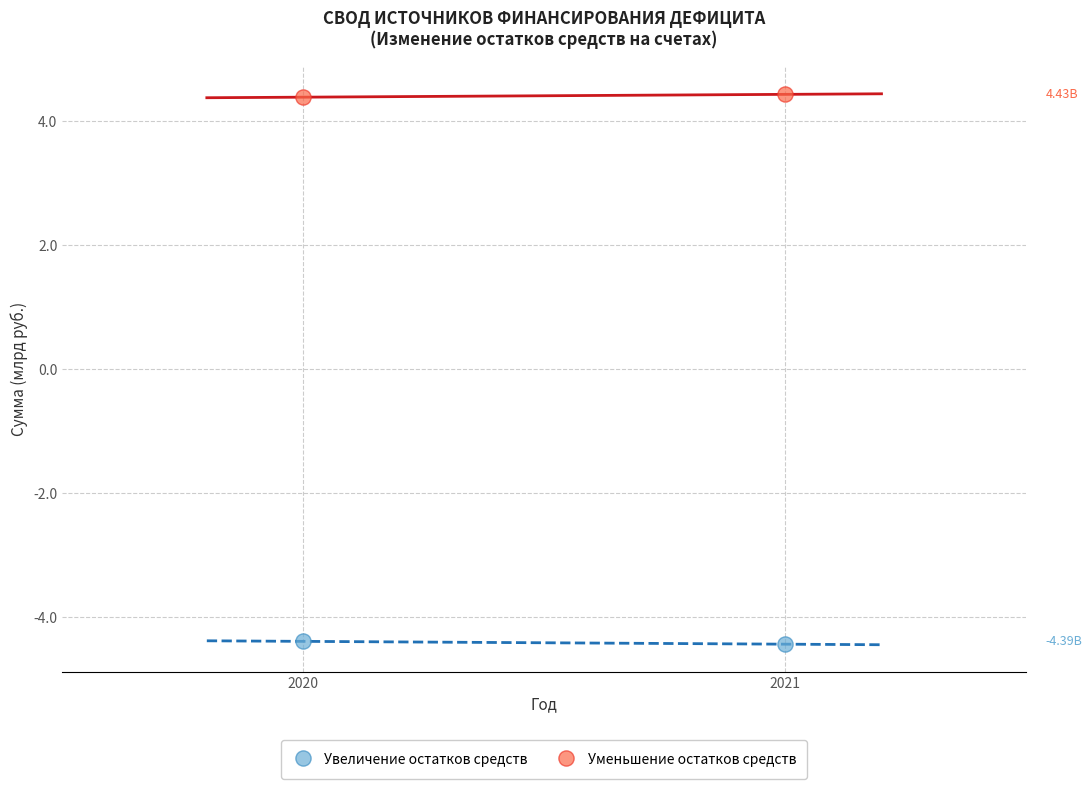

Across all data points, what is the range of Y values (max minus min)?

8.9